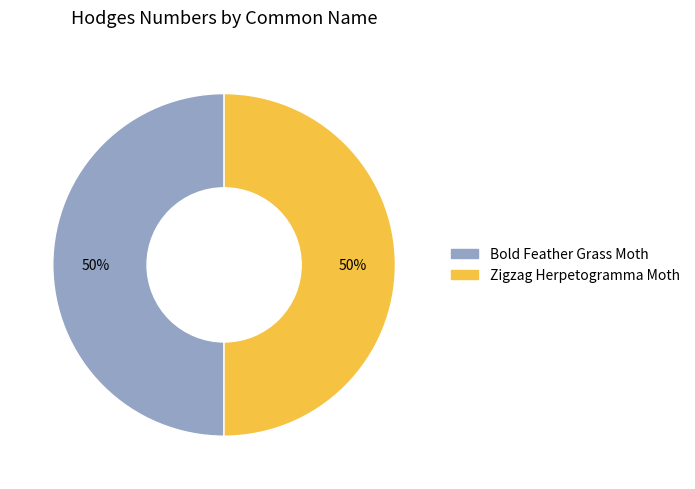

Count the number of slices in the pie.

2